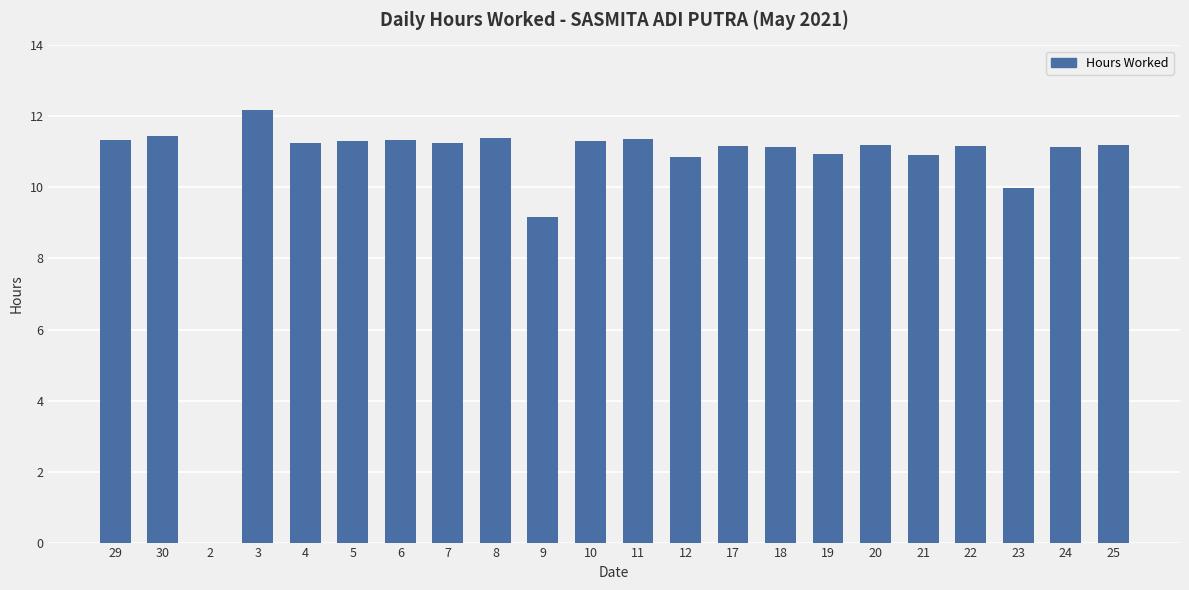

What value does the data have at 29?

11.3